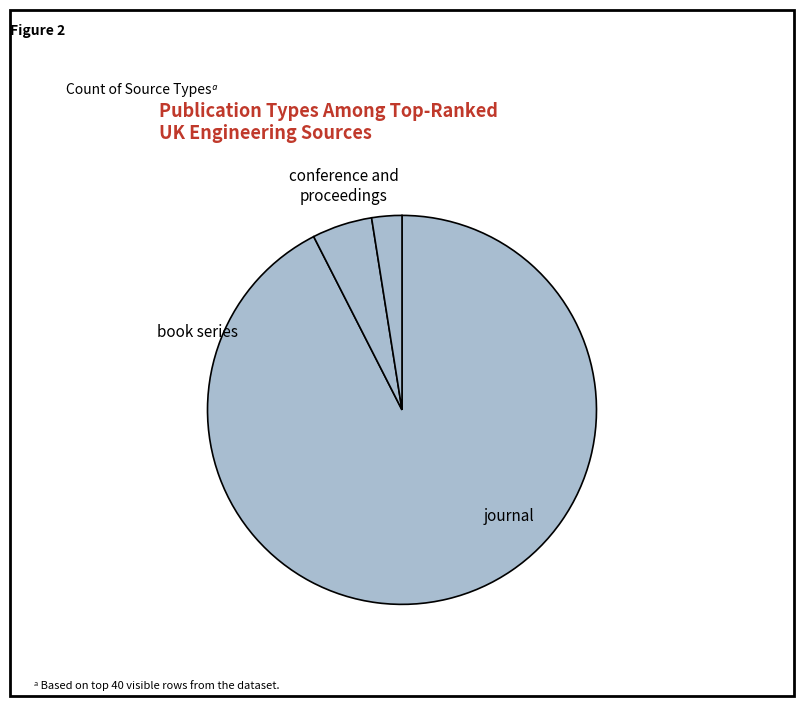

Count the number of slices in the pie.

3